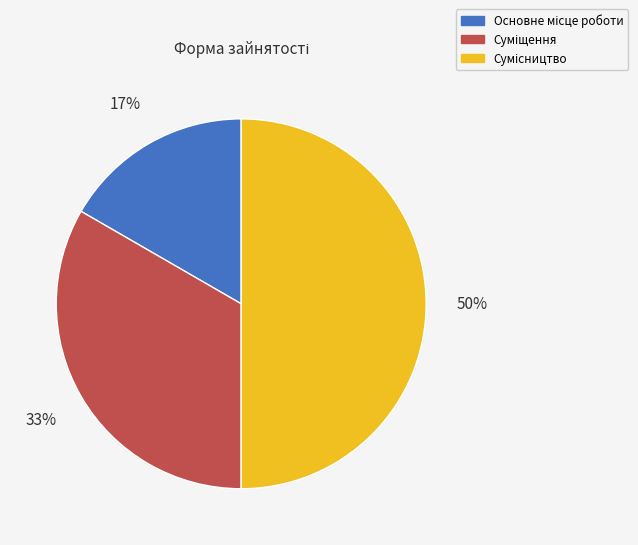

To the nearest percent, what is the difference between the largest and smallest slice percentages?

33%